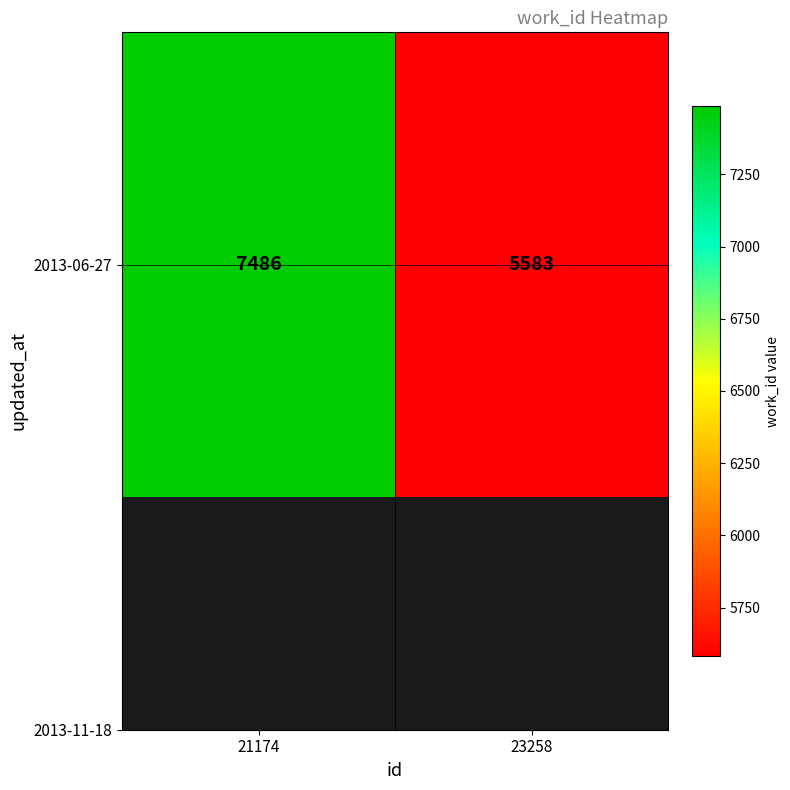

Reading right to left, transcribe all the data shown in this chart.

23258=5583	21174=7486